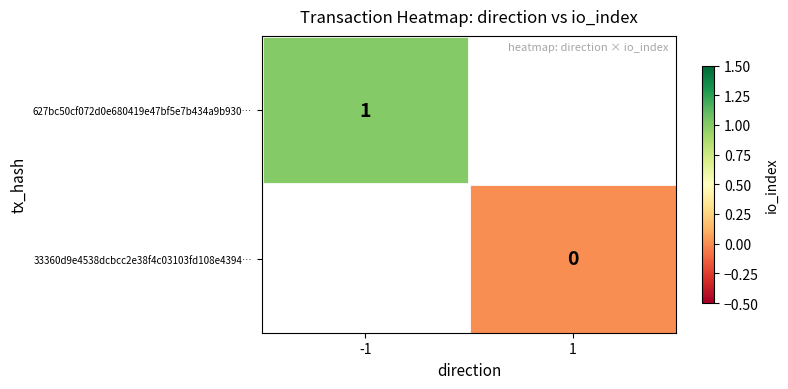

Is the value of 627bc50cf072d0e680419e47bf5e7b434a9b930… at -1 greater than the value of 33360d9e4538dcbcc2e38f4c03103fd108e4394… at 1?

Yes